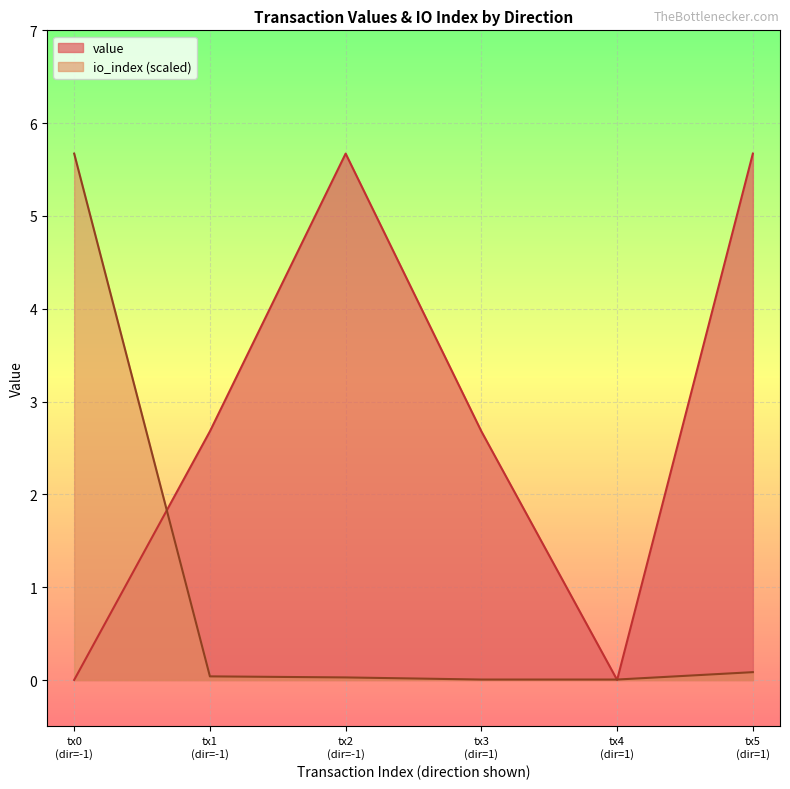

What are all the series names shown in the legend?

value, io_index (scaled)